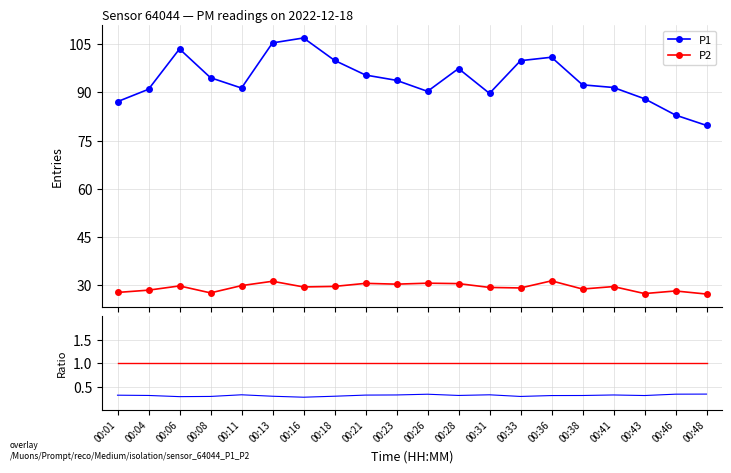

True or false: P2/P1 ref and P2 intersect in this chart.

False